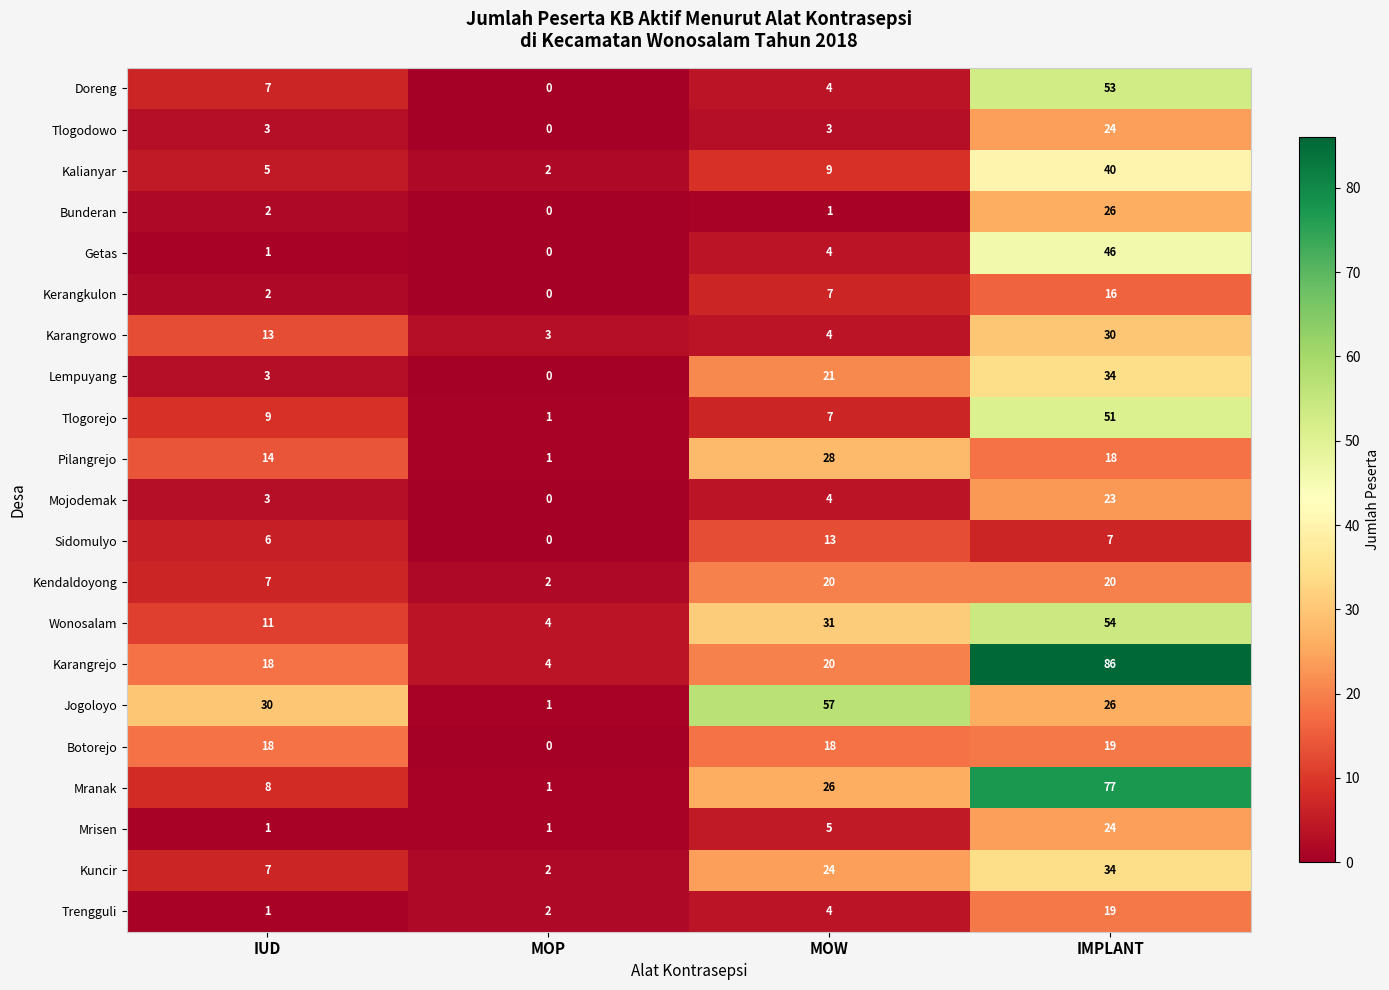

Is it true that Lempuyang equals 0 at MOP?

True